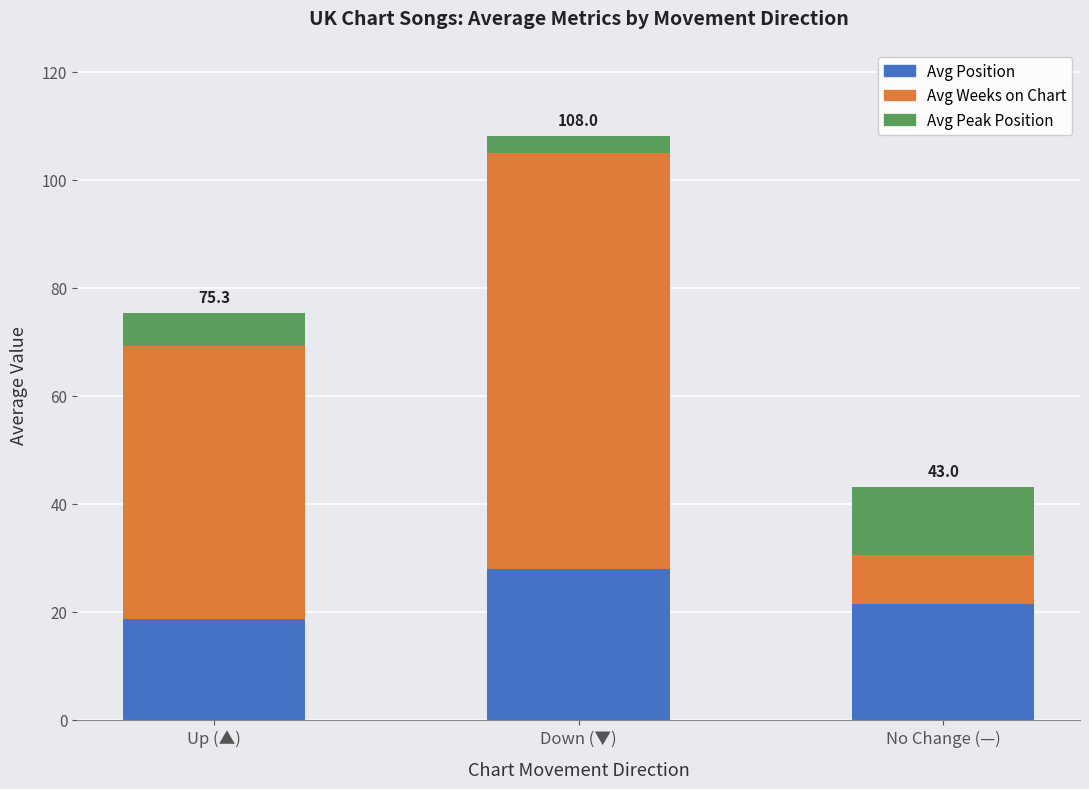

At which label does Avg Position reach its minimum?

Up (▲)